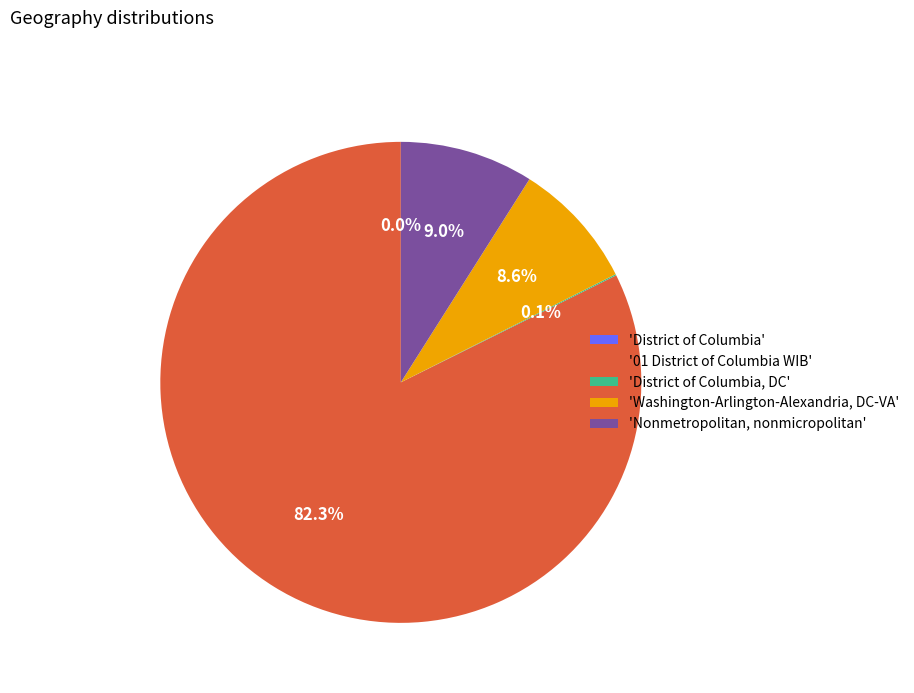

What percentage do 'Nonmetropolitan, nonmicropolitan' and 'Washington-Arlington-Alexandria, DC-VA' together represent?

17.6%